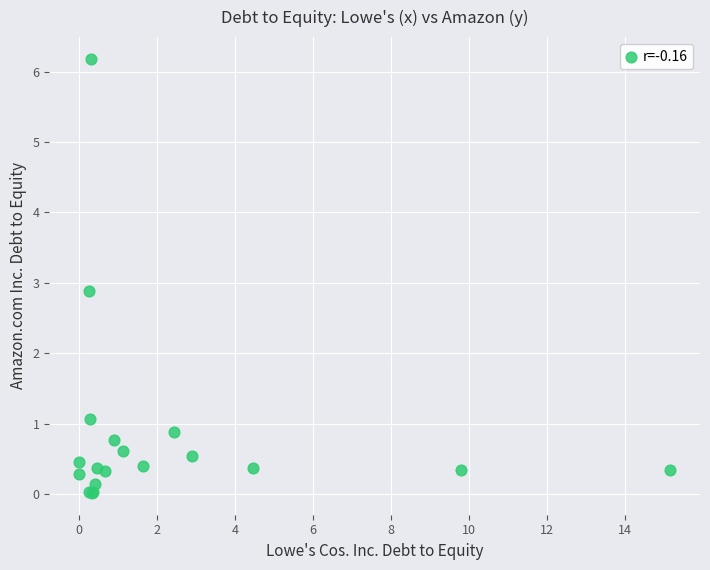

What Y value in the scatter plot is closest to 3?

2.9